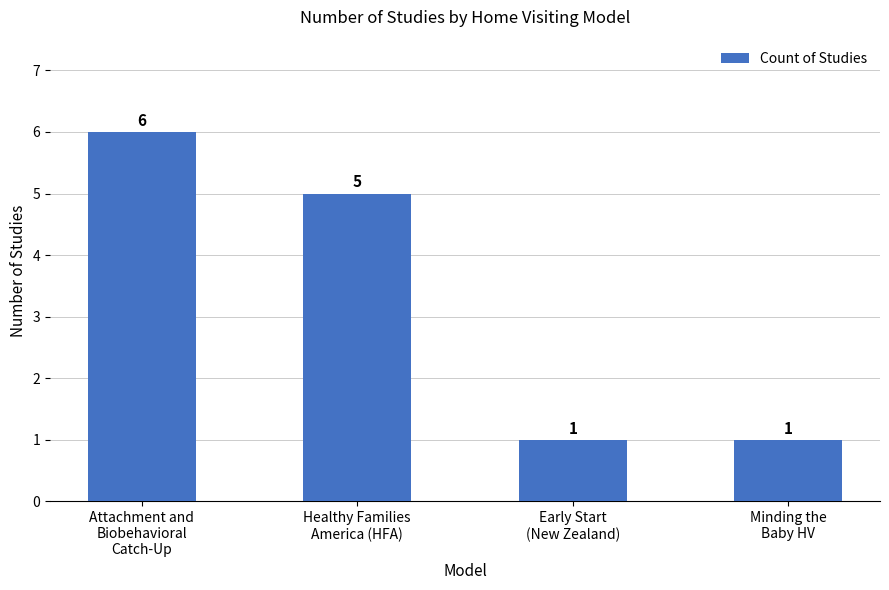

Does the chart contain any negative values?

No